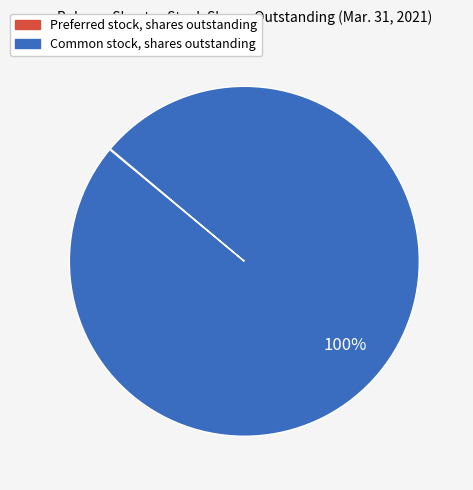

What percentage is the Common stock, shares outstanding slice, to the nearest percent?

100%